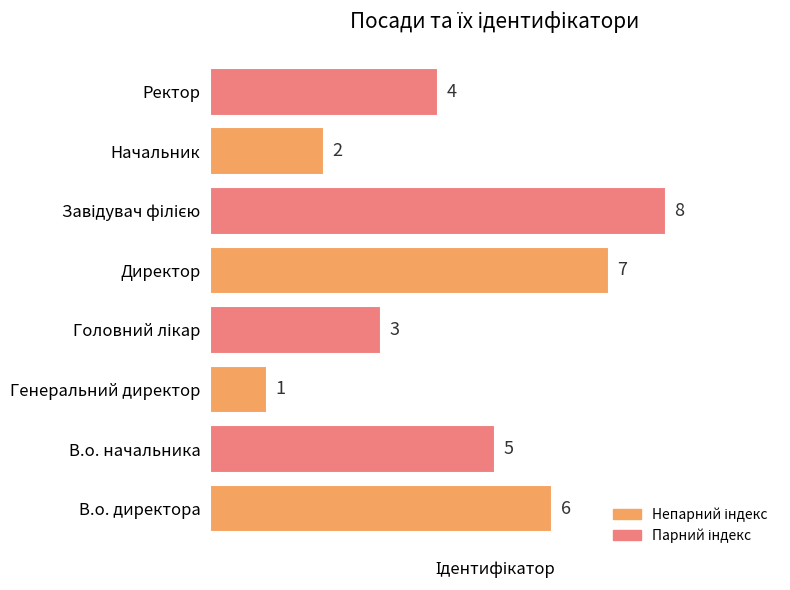

True or false: the data shows 6 at В.о. директора.

True